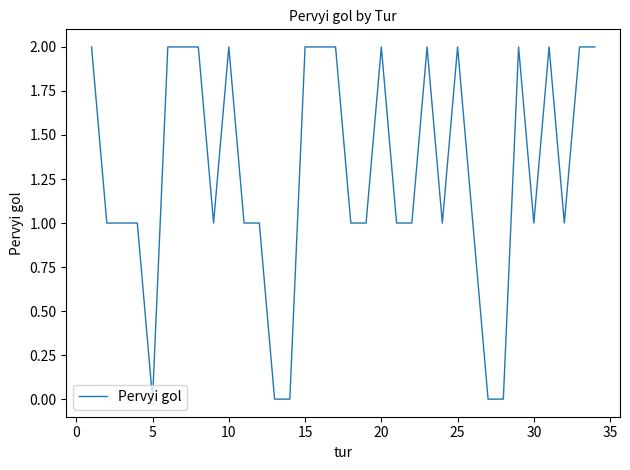

How many lines are shown in the chart?

1